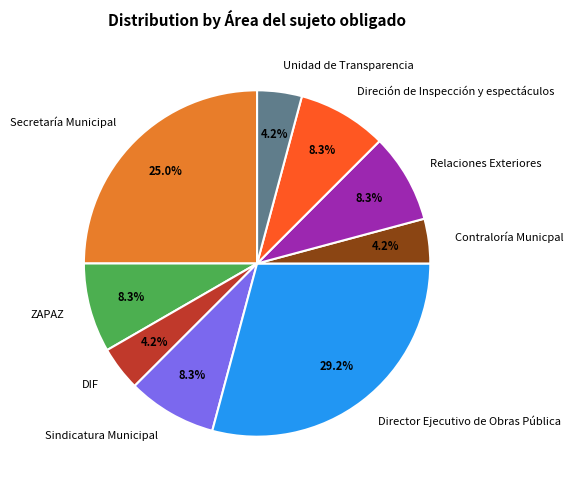

Between ZAPAZ and Unidad de Transparencia, which is larger?

ZAPAZ